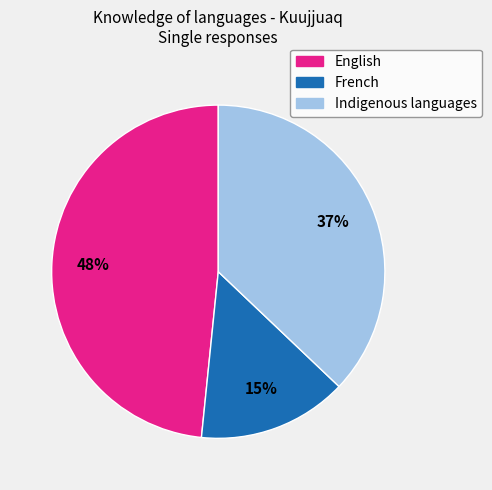

Is the sum of Indigenous languages and French greater than half?

Yes